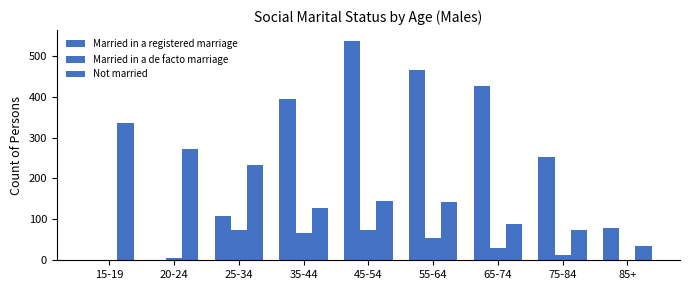

How many distinct data groups are displayed?

3